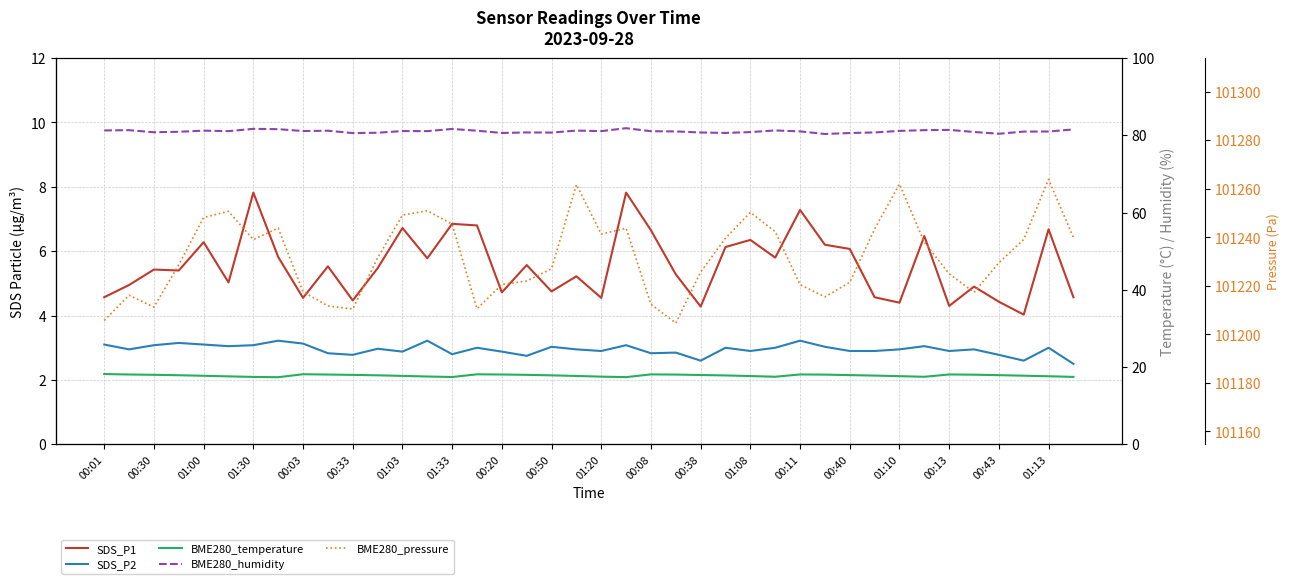

How many interior local valleys does the BME280_temperature series have?

5